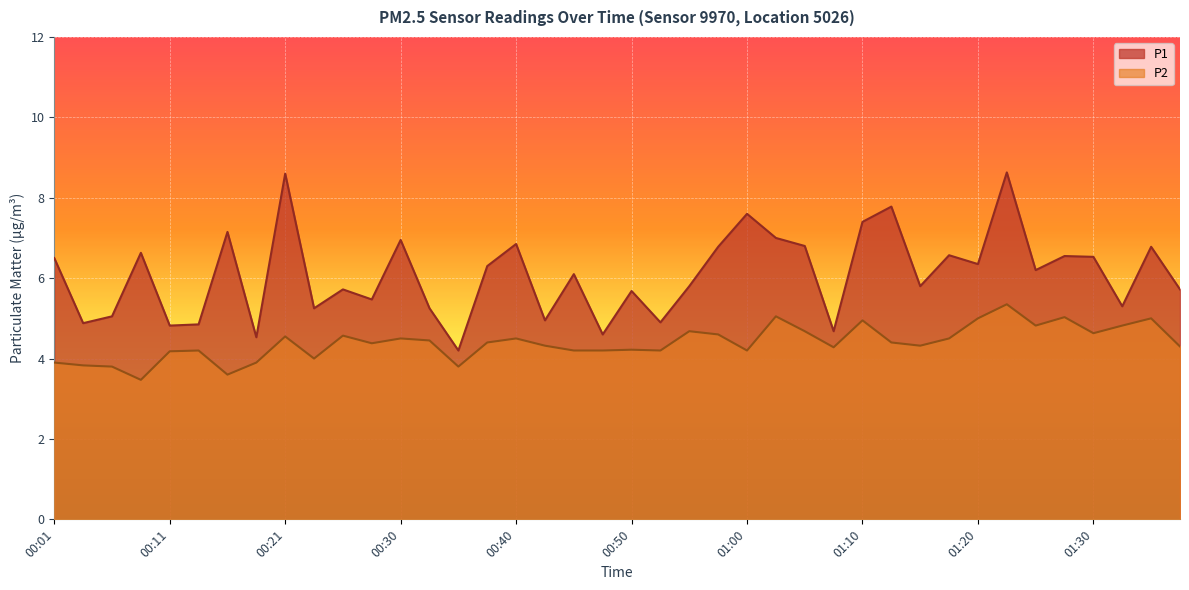

What is the maximum value for P1?

8.6